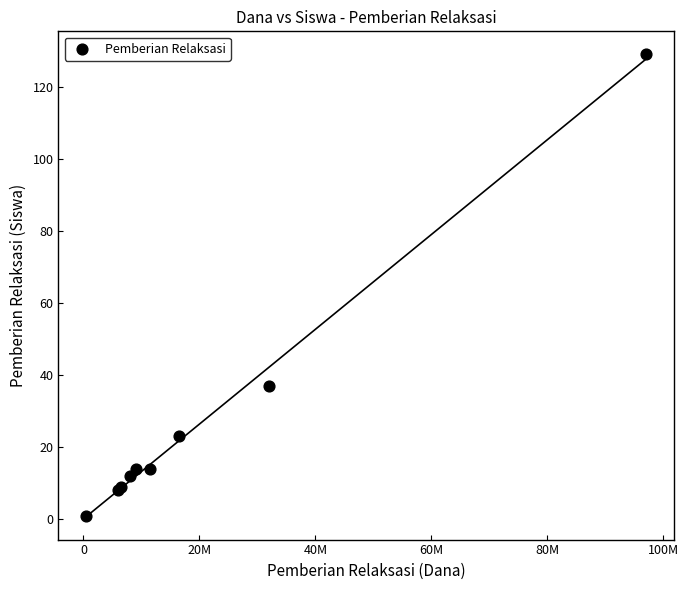

What Y value in the scatter plot is closest to 65?

37